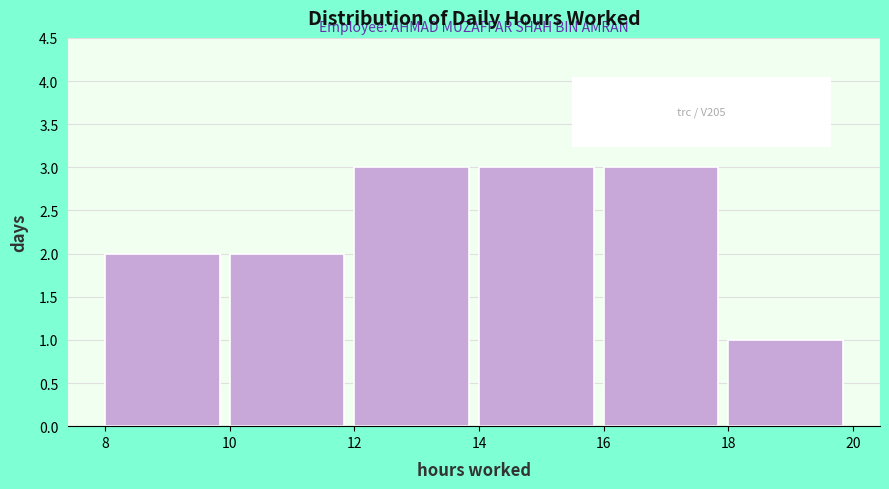

Reading left to right, transcribe this chart: for each bar, give the range it covers on the x-axis and its height. The values are not printed on the chart, so give them approximately, as read against the axis.

8 to 10: 2
10 to 12: 2
12 to 14: 3
14 to 16: 3
16 to 18: 3
18 to 20: 1